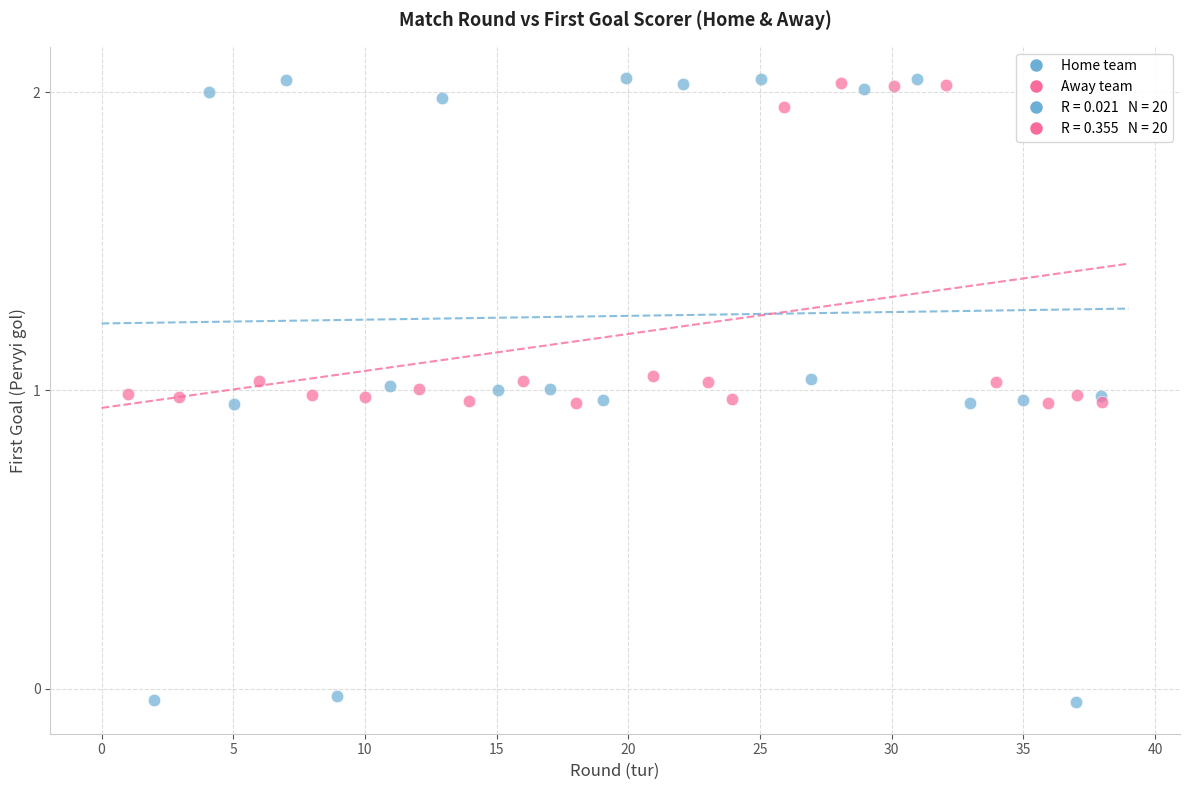

Which series contains the lowest Y value?

Home team